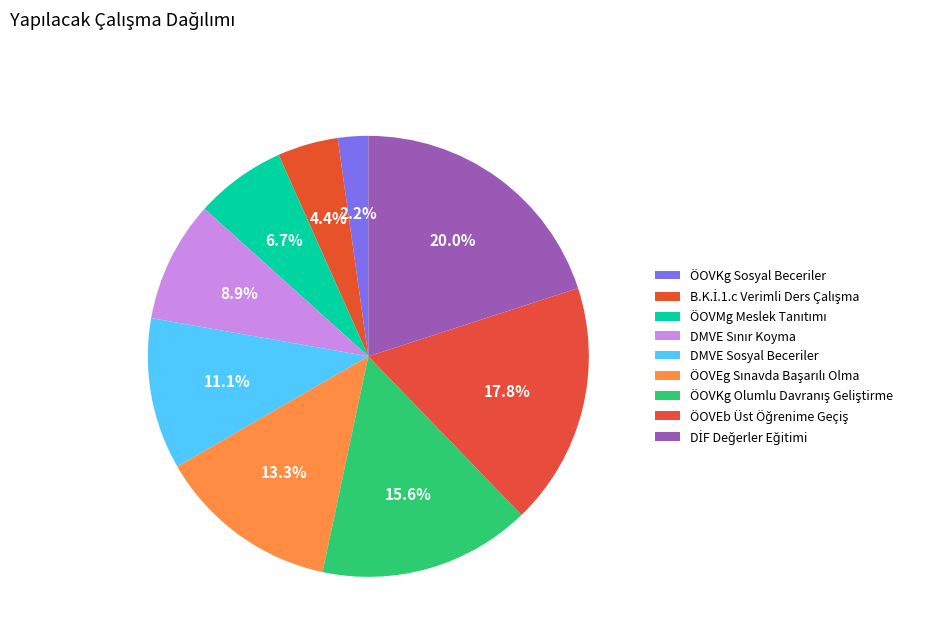

What is the total percentage of ÖOVMg Meslek Tanıtımı and DMVE Sınır Koyma?

15.6%